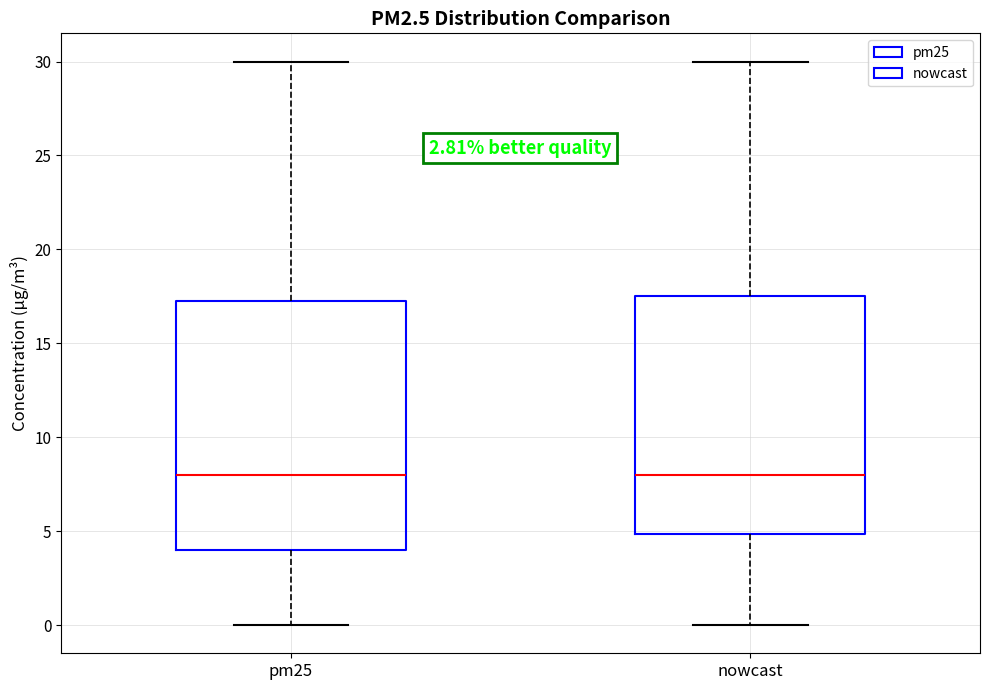

Reading left to right, transcribe this box plot: for each box, give where its median line is, the range the box spans, and where its two whiskers end, as read against the y-axis. The values are not printed on the chart, so give them approximately, as read against the axis.

pm25: median 8.0, box 4.0 to 17.5, whiskers 0.0 to 30.0
nowcast: median 8.0, box 5.0 to 17.5, whiskers 0.0 to 30.0